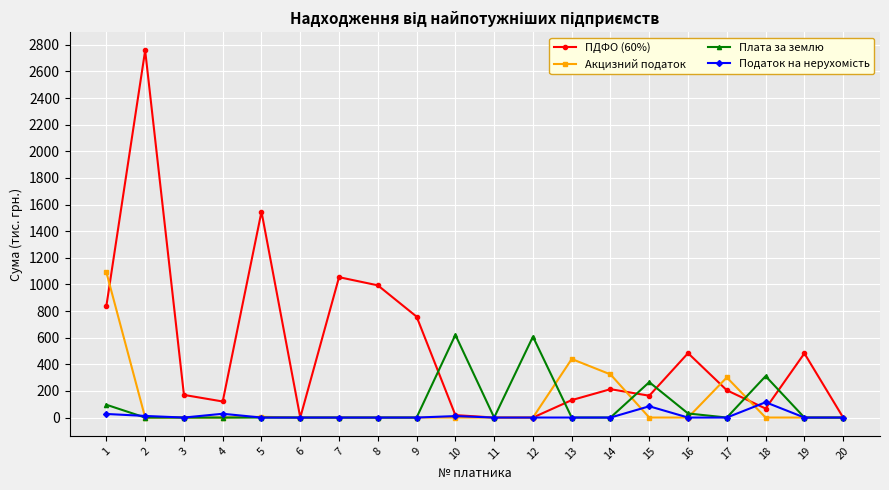

At which category is the sum across all series the highest?

2